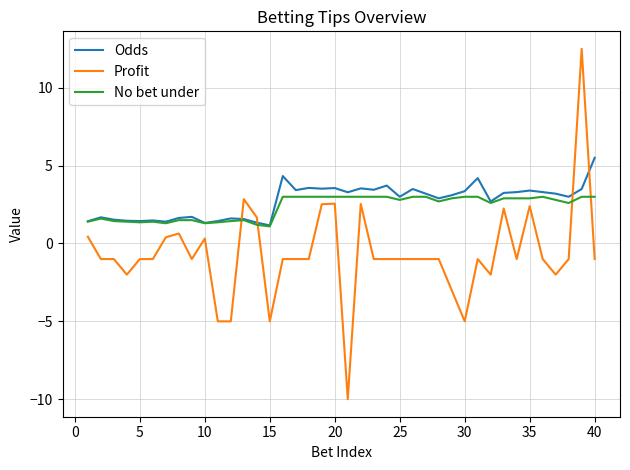

What is the minimum value shown in the chart?

-10.0